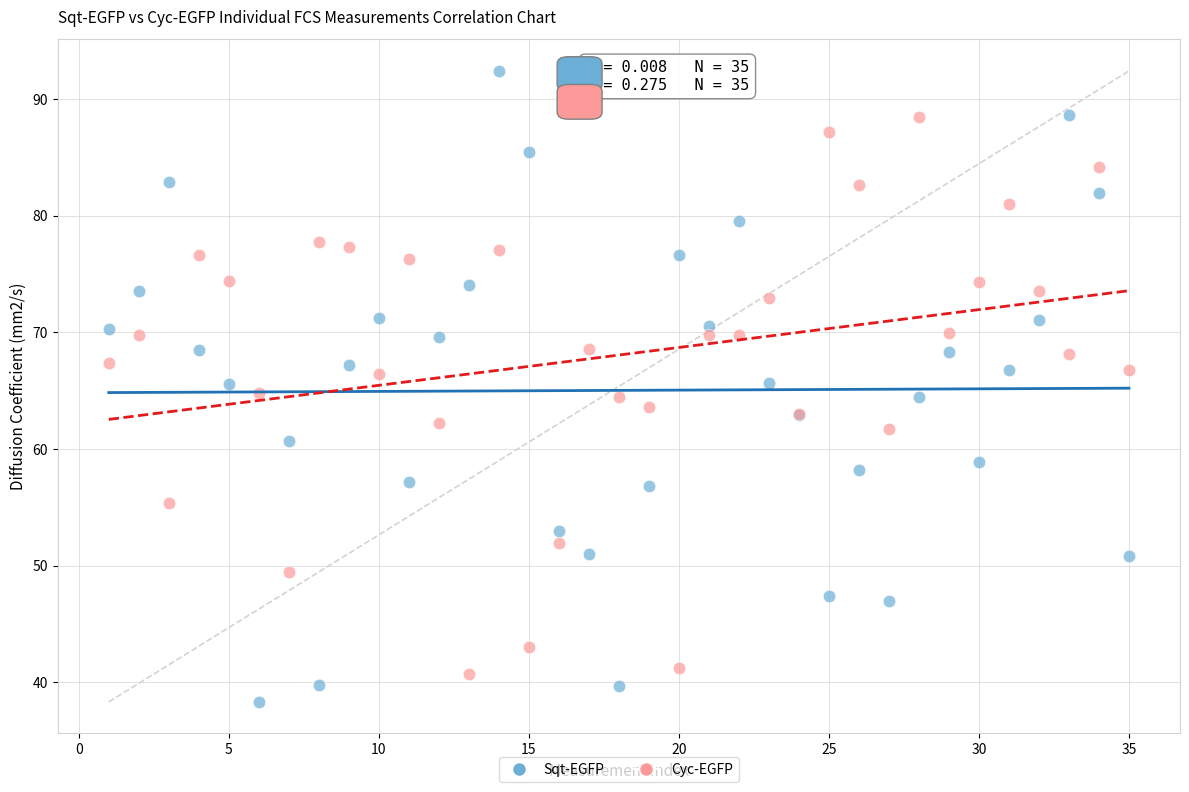

Which series reaches the minimum Y coordinate?

Sqt-EGFP